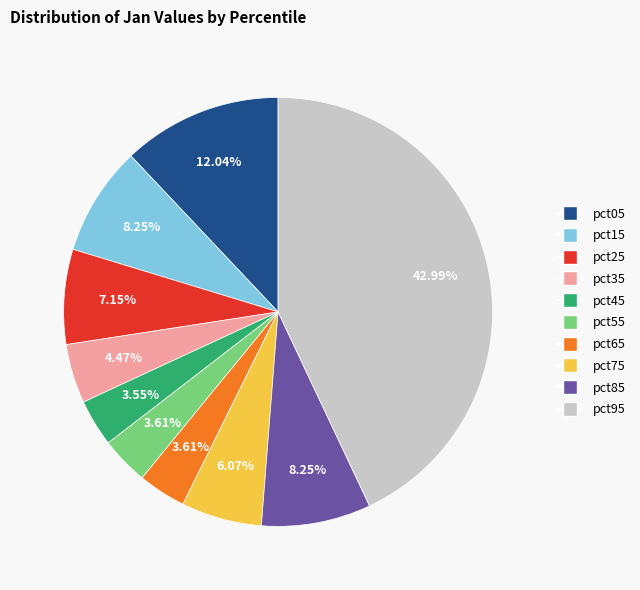

Is the sum of pct25 and pct15 greater than half?

No